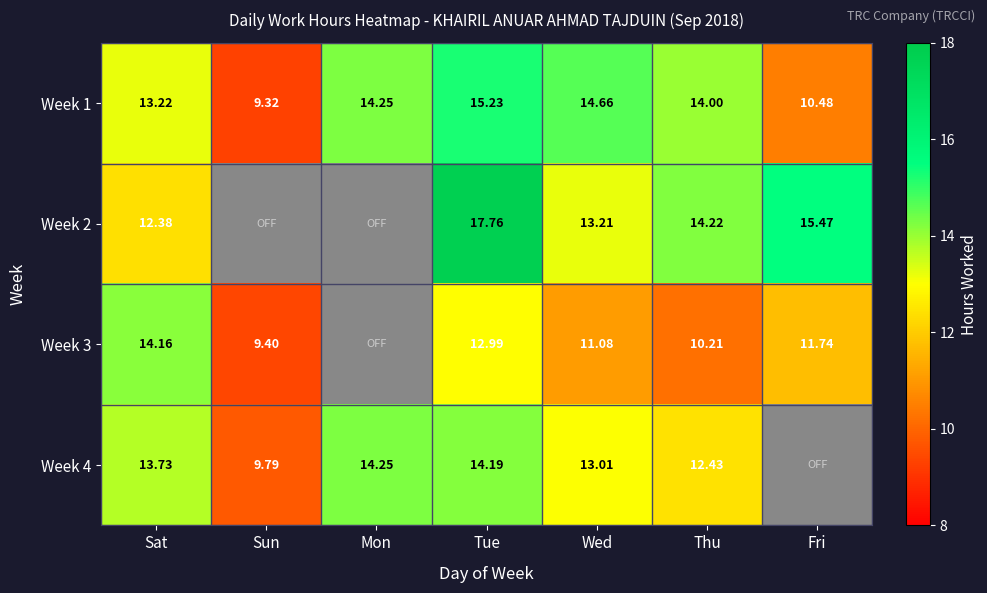

Is the value of Week 2 at Wed greater than the value of Week 3 at Sun?

Yes